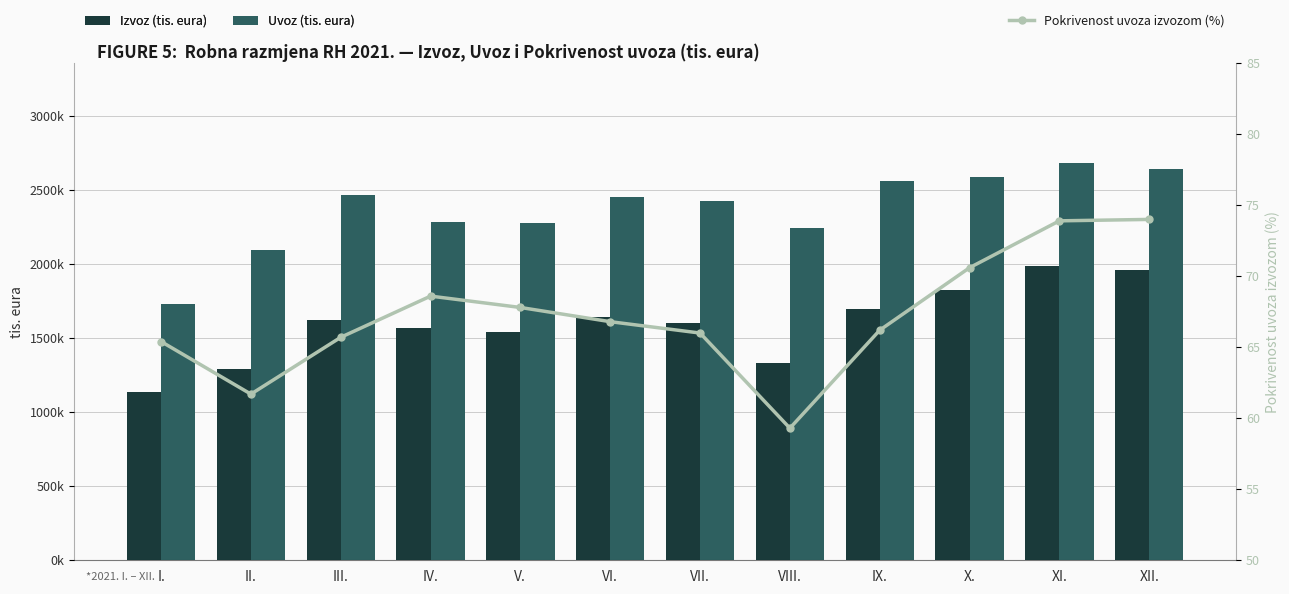

What is the average value of the Izvoz (tis. eura) series?

1598973.5